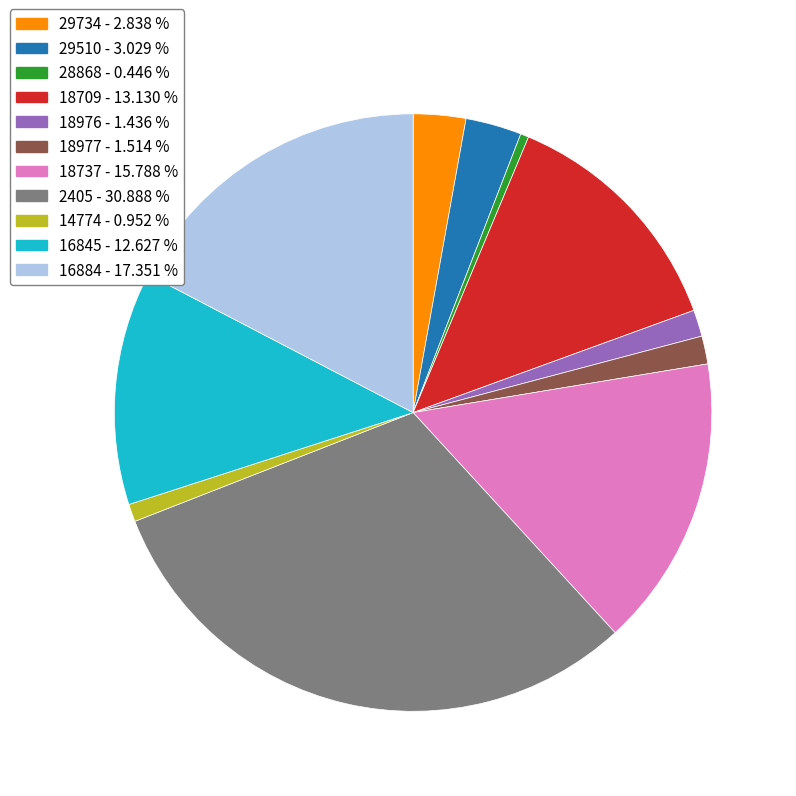

Which has a higher value, 14774 or 28868?

14774